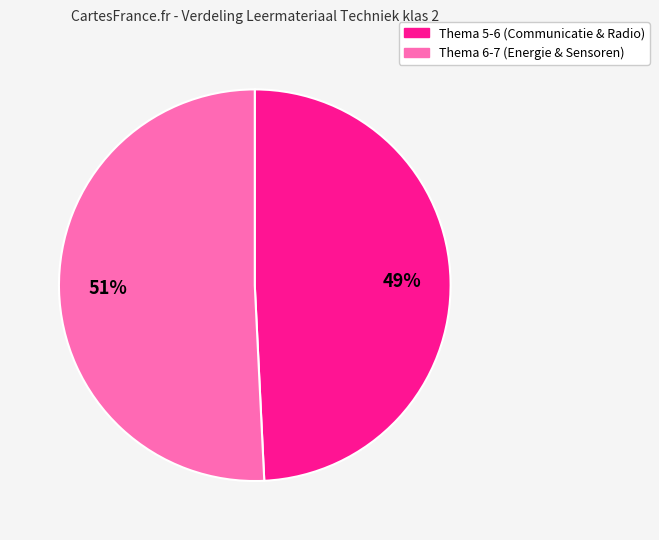

Is there any slice that represents more than half of the pie?

Yes